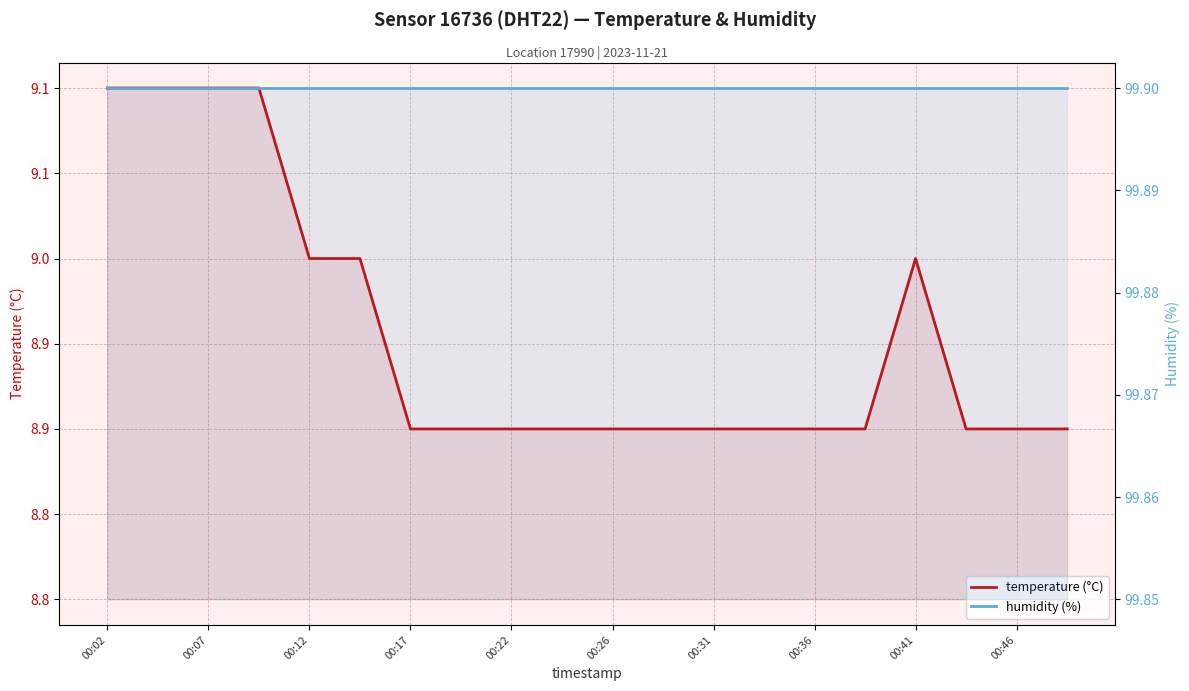

Reading left to right, list all the values displayed in this chart.

temperature (°C): 9.1	9.1	9.1	9.1	9.0	9.0	8.9	8.9	8.9	8.9	8.9	8.9	8.9	8.9	8.9	8.9	9.0	8.9	8.9	8.9
humidity (%): 99.9	99.9	99.9	99.9	99.9	99.9	99.9	99.9	99.9	99.9	99.9	99.9	99.9	99.9	99.9	99.9	99.9	99.9	99.9	99.9